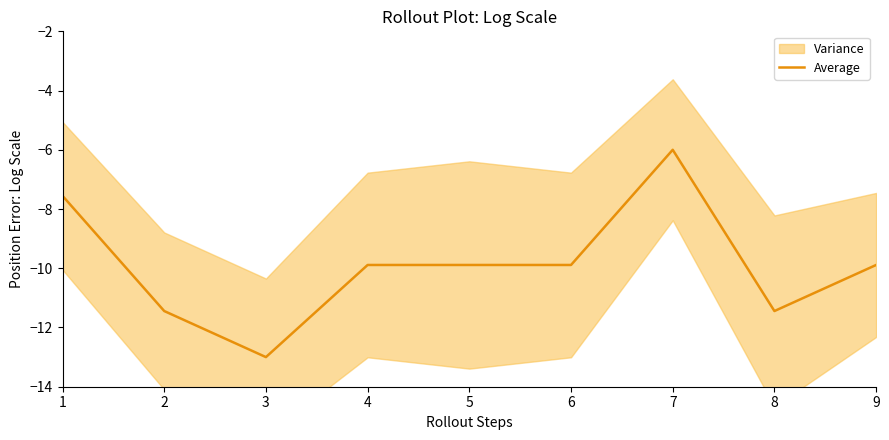

How many points are lower than both their immediate neighbors (excluding endpoints)?

2